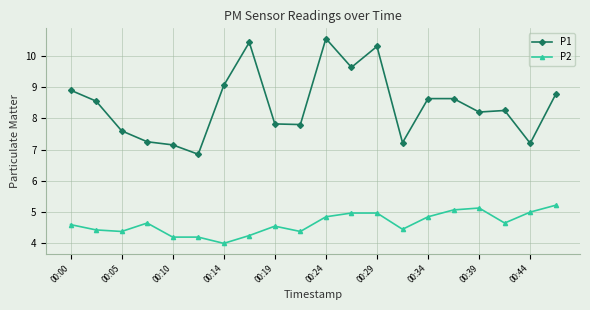

Which series has the largest range (max minus min)?

P1